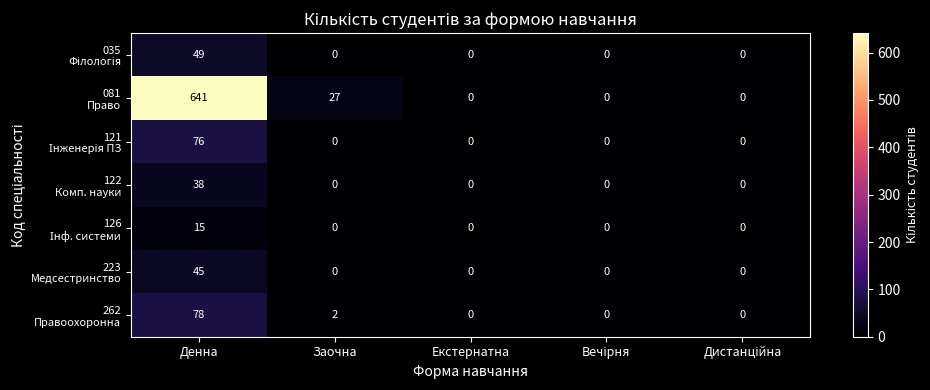

Is the value of 035 Філологія at Заочна greater than the value of 121 Інженерія ПЗ at Вечірня?

No